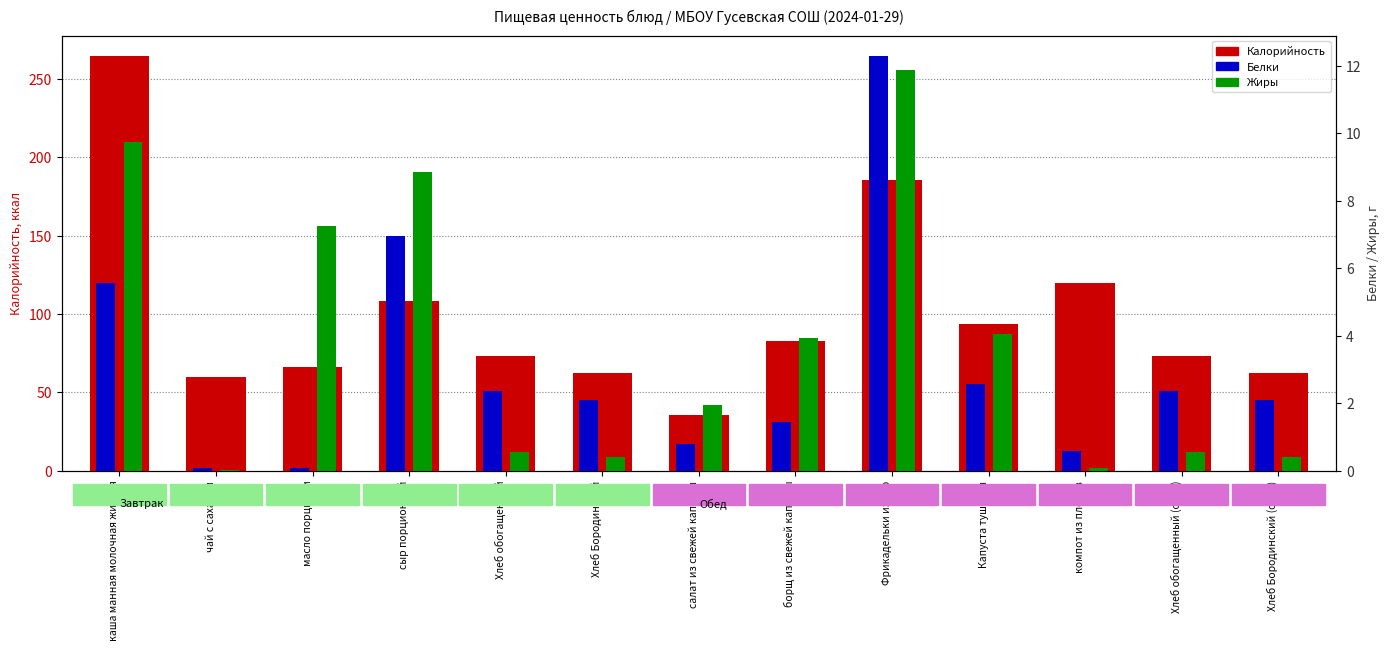

Rank the categories by Жиры value from lowest to highest.

чай с сахаром, компот из плодов, Хлеб Бородинский, Хлеб Бородинский (обед), Хлеб обогащенный, Хлеб обогащенный (обед), салат из свежей капусты, борщ из свежей капусты, Капуста тушеная, масло порциями, сыр порционный, каша манная молочная жидкая, Фрикадельки из кур